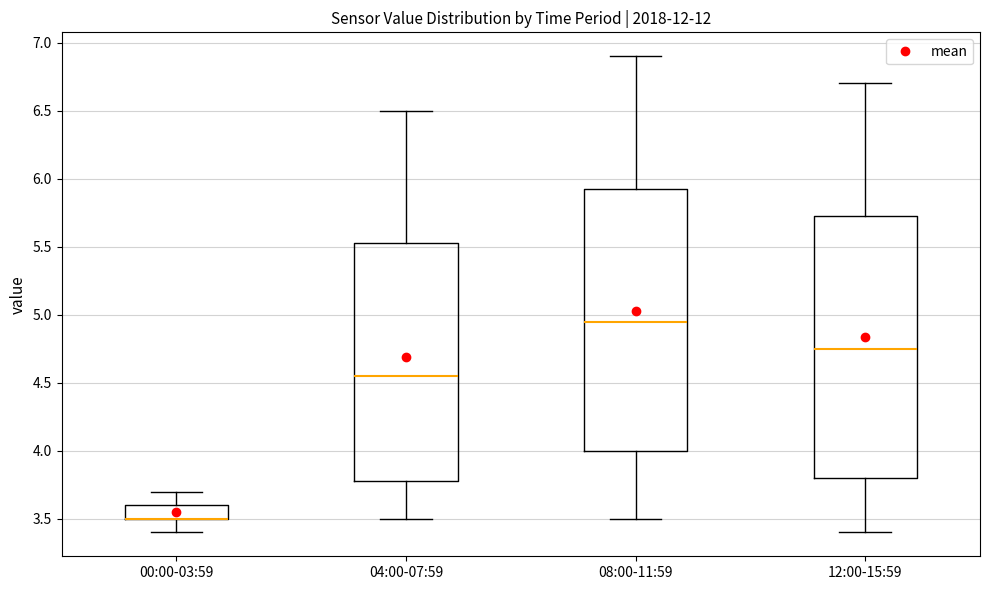

Where is the lower edge of the box for 04:00-07:59 on the y-axis? The values are not printed on the chart, so give them approximately, as read against the axis.

3.80